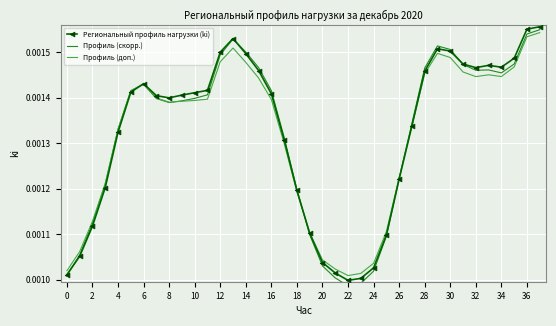

What is the label of the 30th point from the left?

29